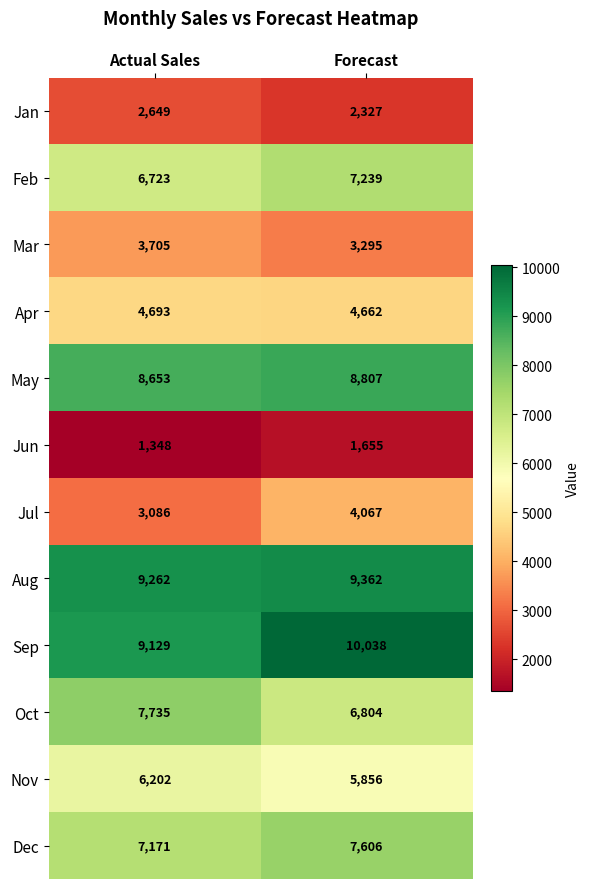

Read the Feb value at Actual Sales, to the nearest 50.

6700